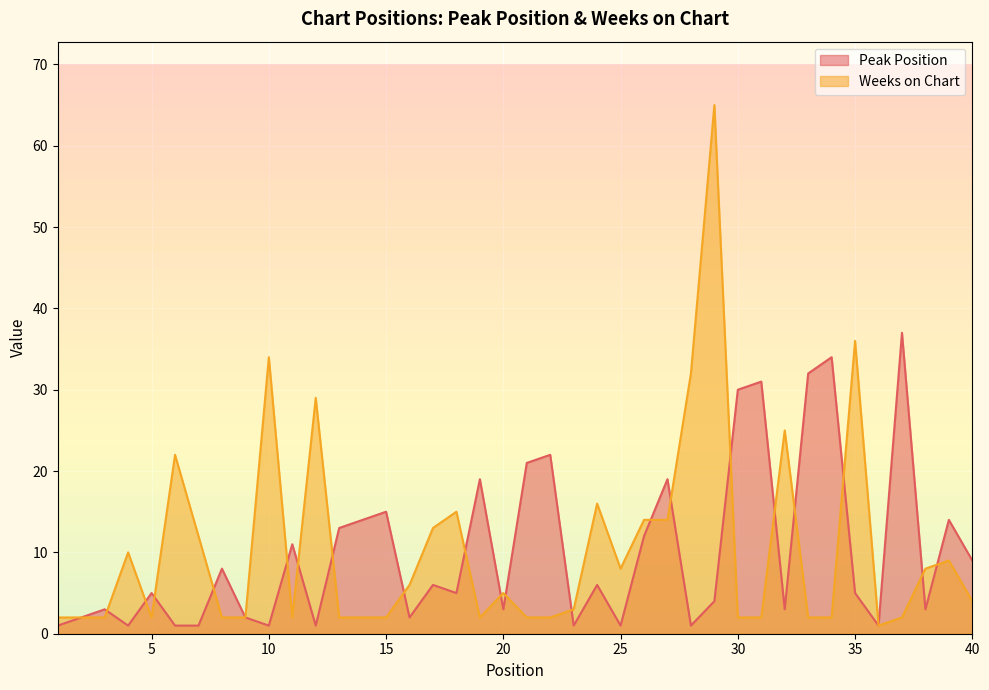

What is the total value across all series at 34?

36